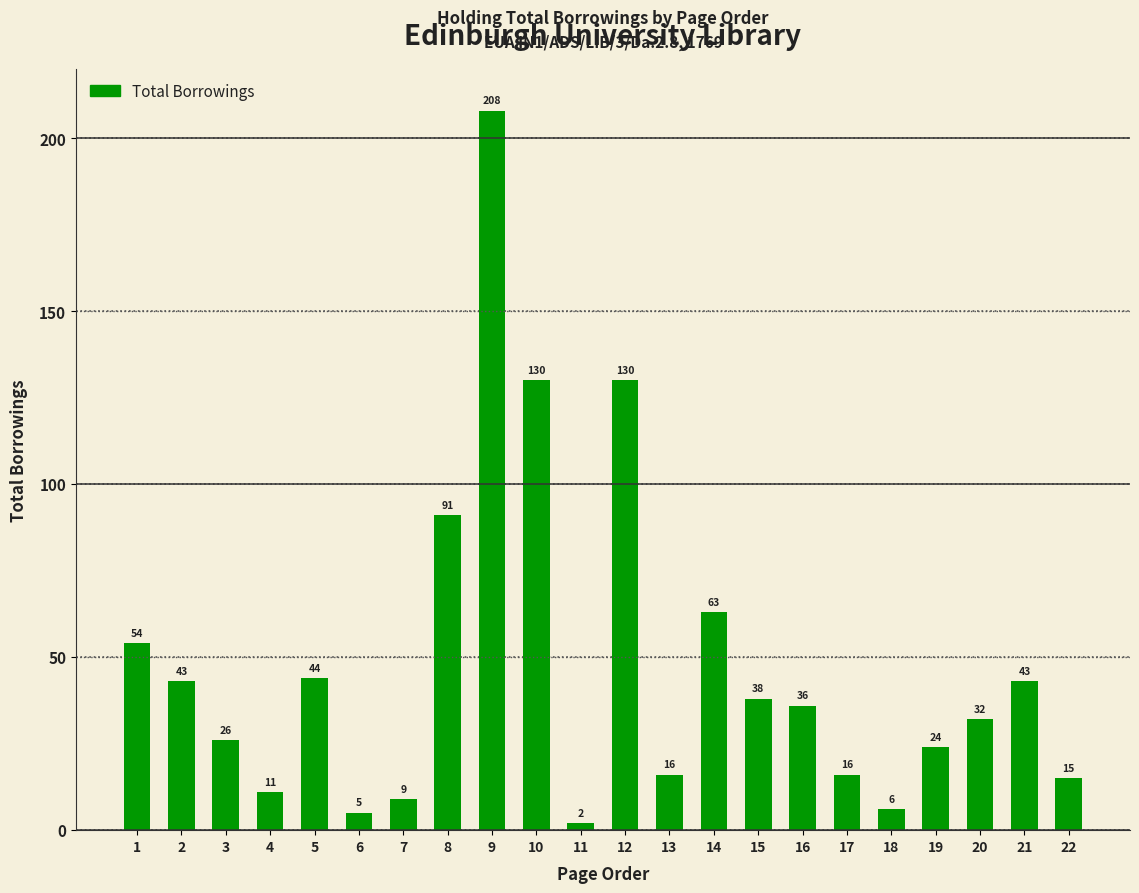

True or false: the data shows 43 at 2.

True